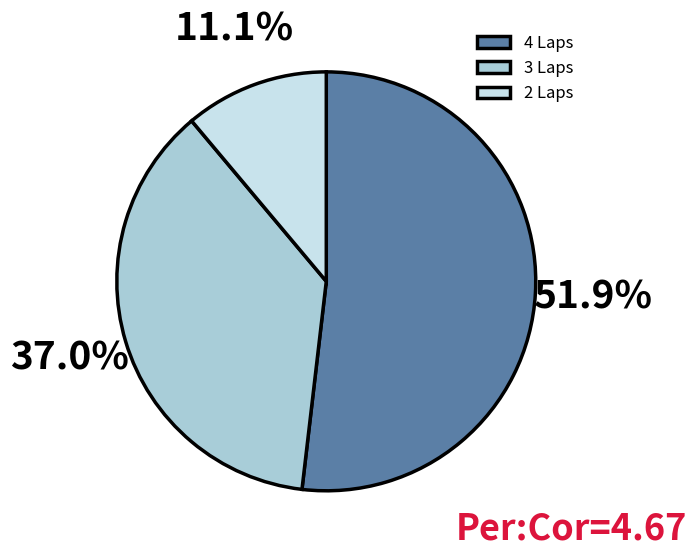

Does any single category account for the majority?

Yes